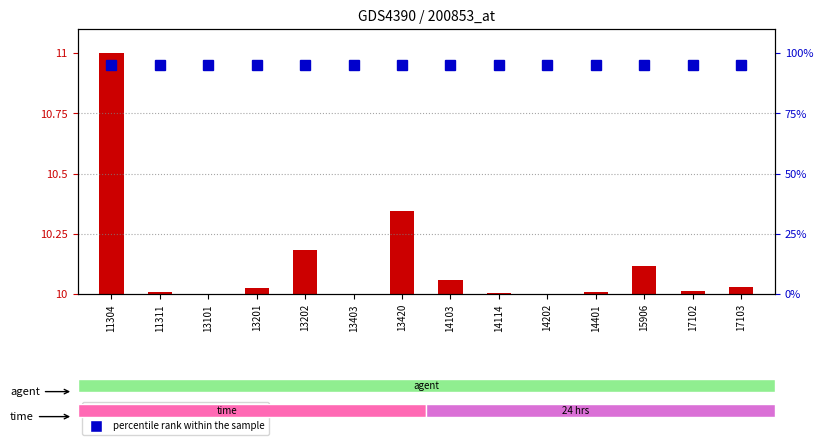

Where is percentile rank within the sample nearest to the value 95?

11304